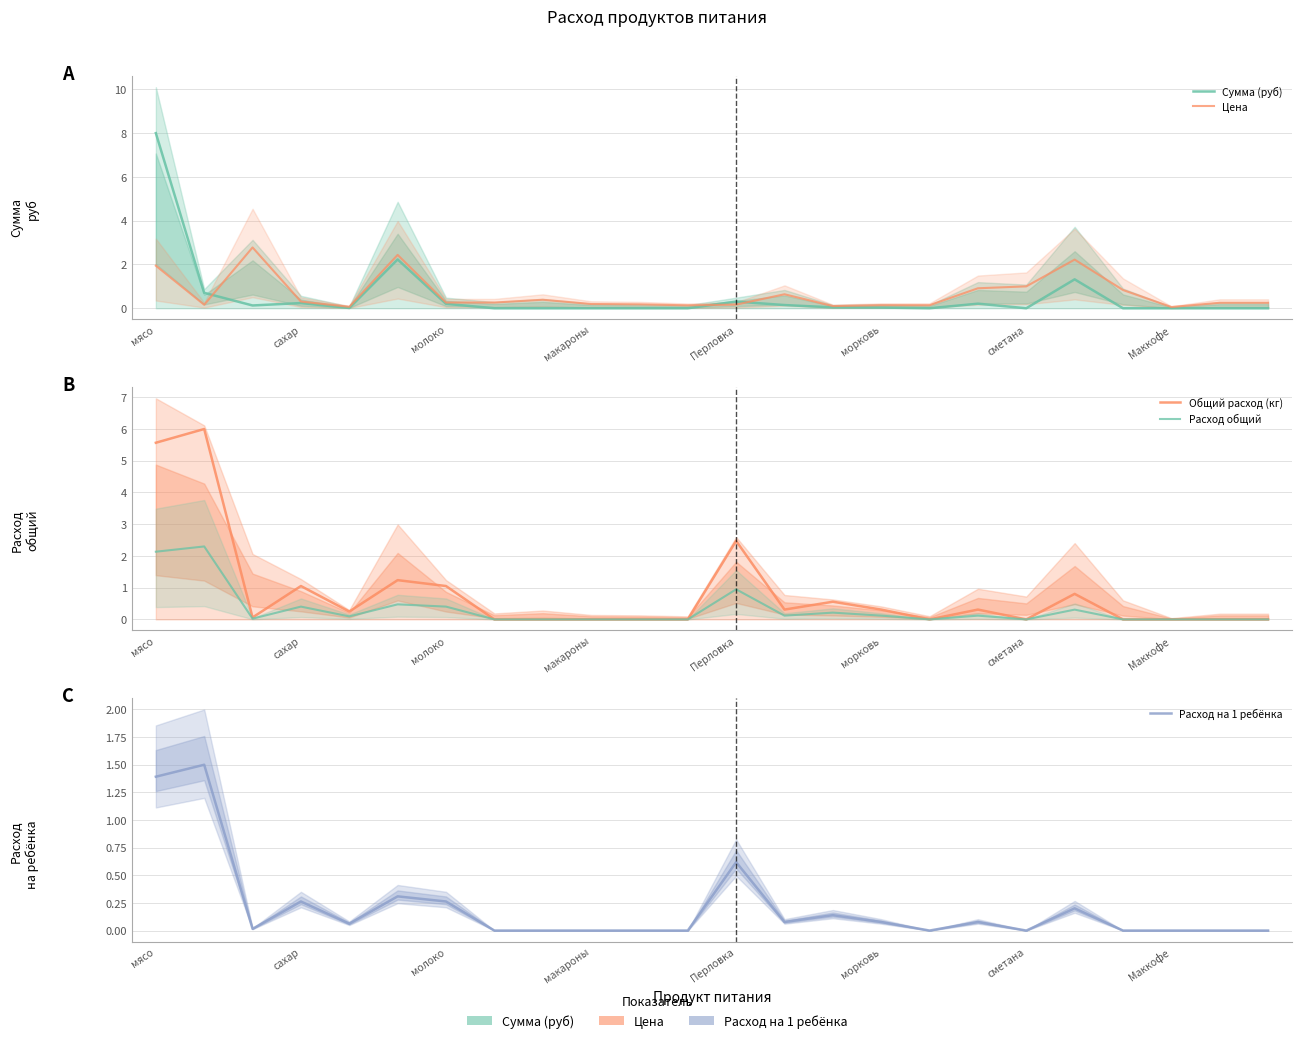

After their last crossing, which series has the higher values: Цена or Сумма (руб)?

Цена